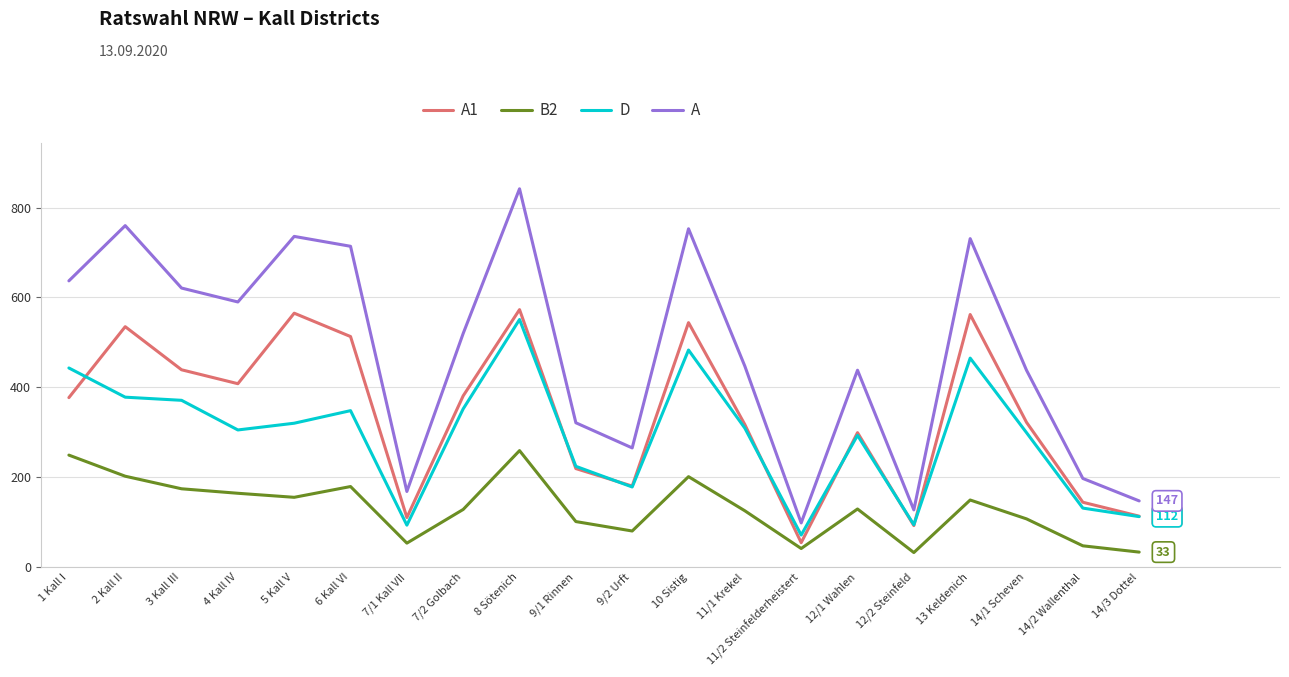

What is the greatest value displayed?

842